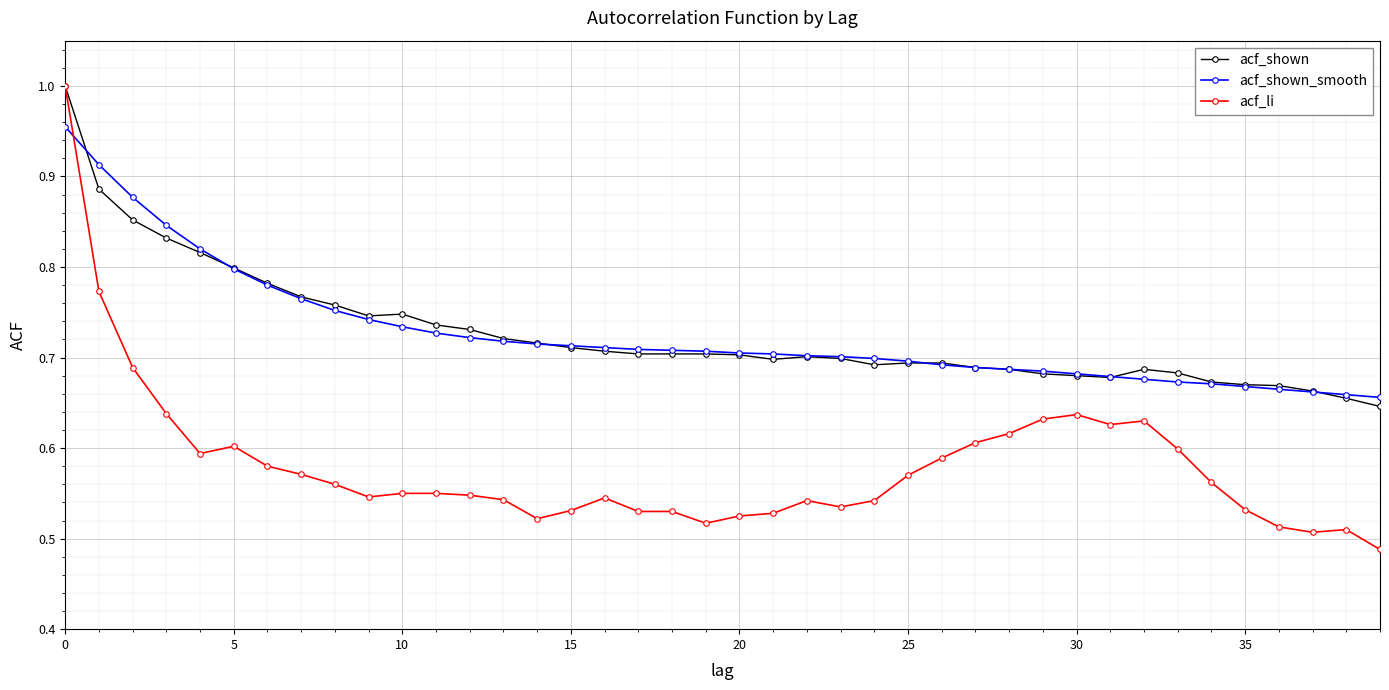

Does the chart display data point markers on the line(s)?

Yes